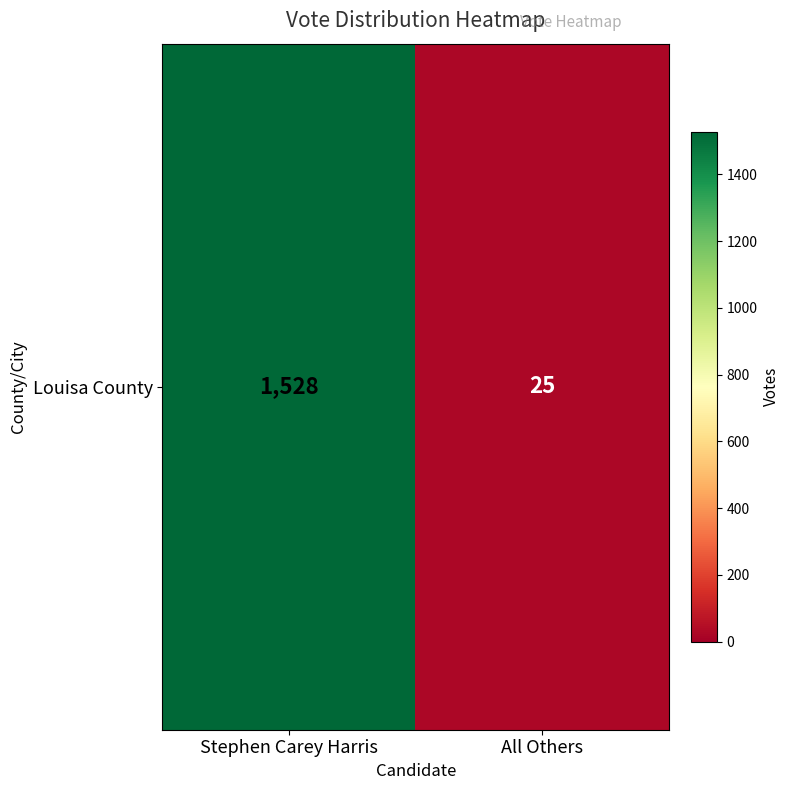

What is the change in value from Stephen Carey Harris to All Others?

-1503